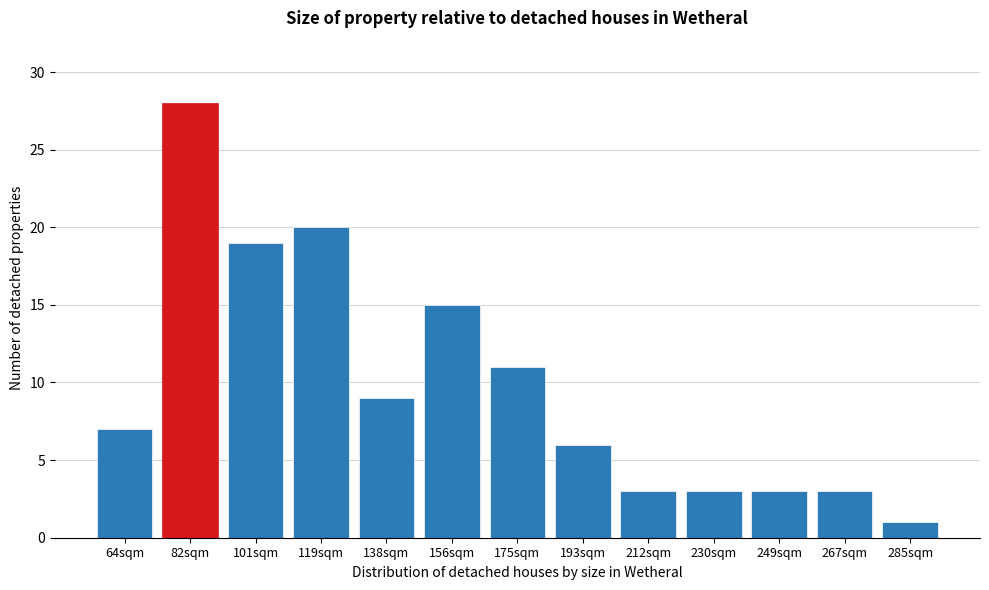

Reading left to right, transcribe all the data shown in this chart.

64sqm=7	82sqm=28	101sqm=19	119sqm=20	138sqm=9	156sqm=15	175sqm=11	193sqm=6	212sqm=3	230sqm=3	249sqm=3	267sqm=3	285sqm=1